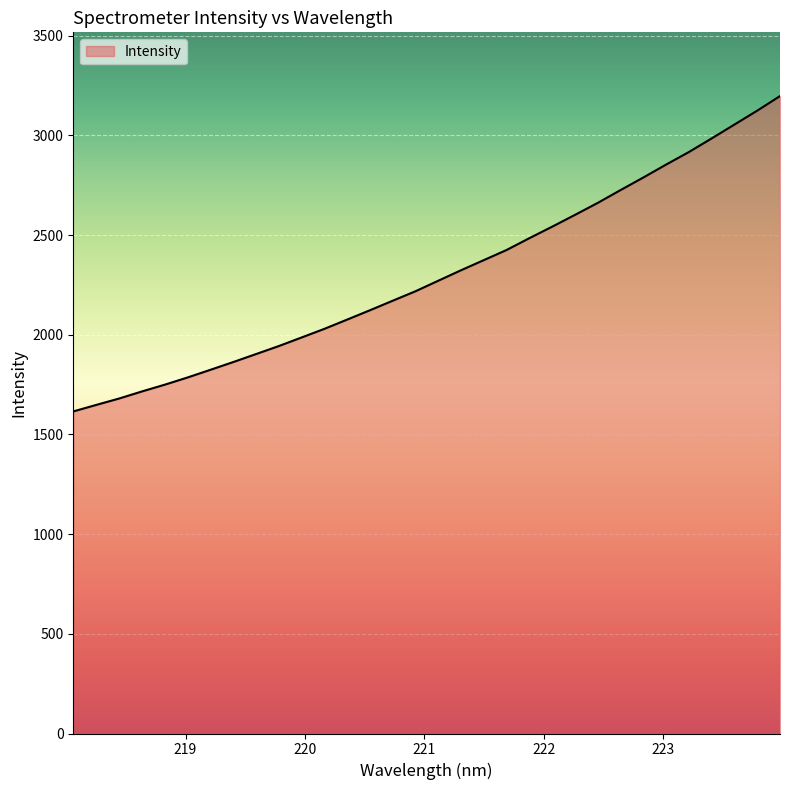

What is the average value?

2301.6